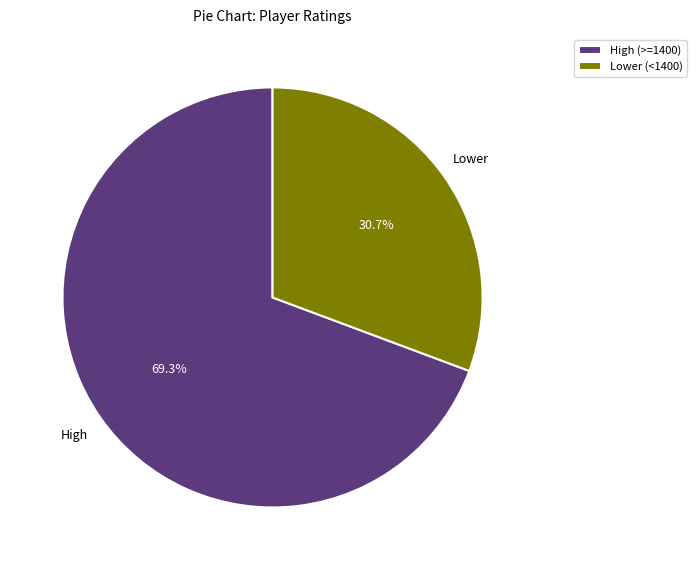

Is there a majority slice in this chart?

Yes